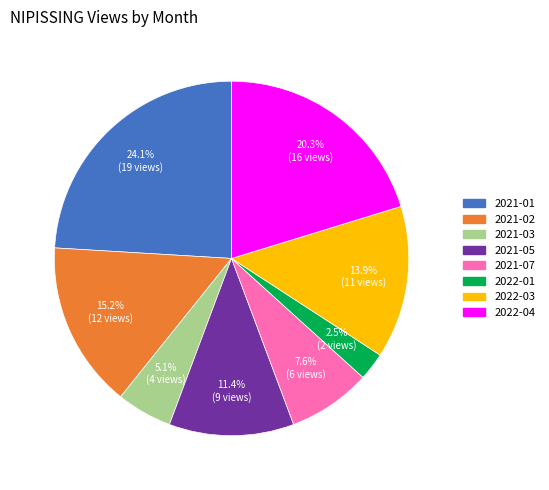

Does any single category account for the majority?

No